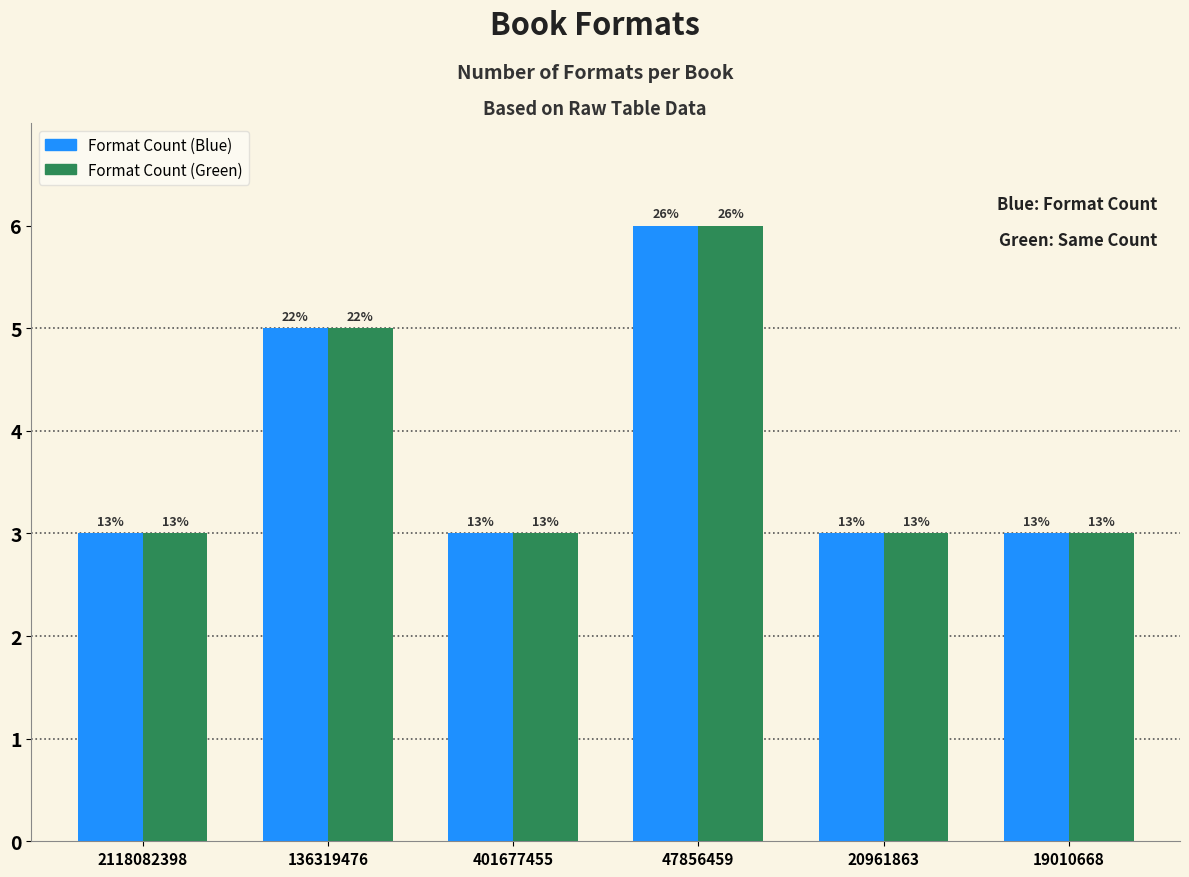

Does the chart contain any negative values?

No